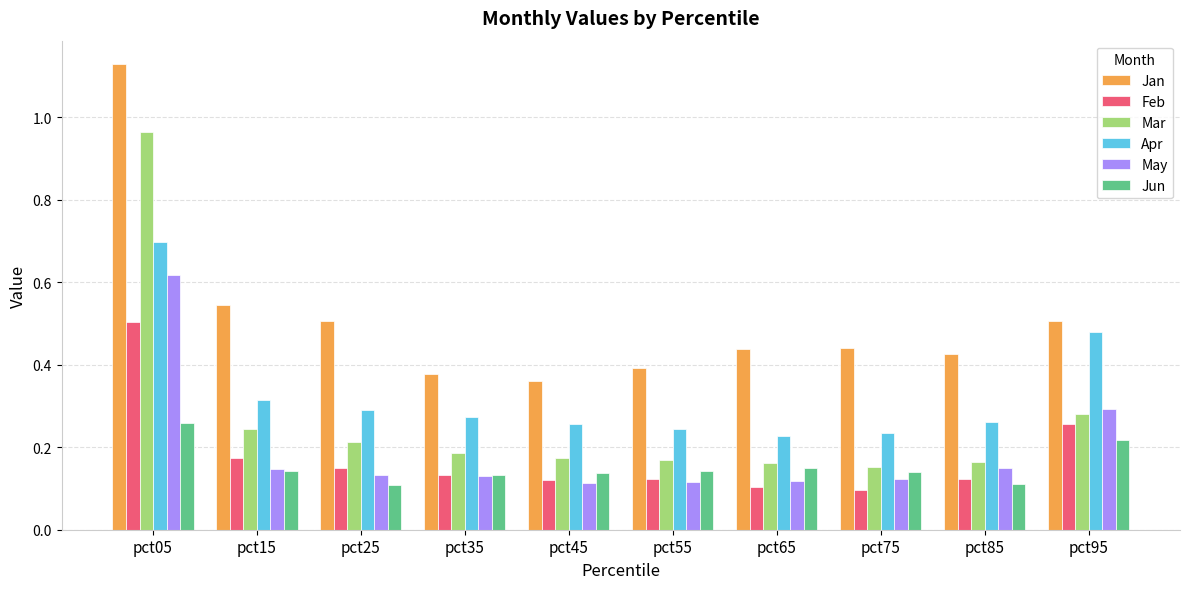

Count the Jan values in the range 0 to 1.

9